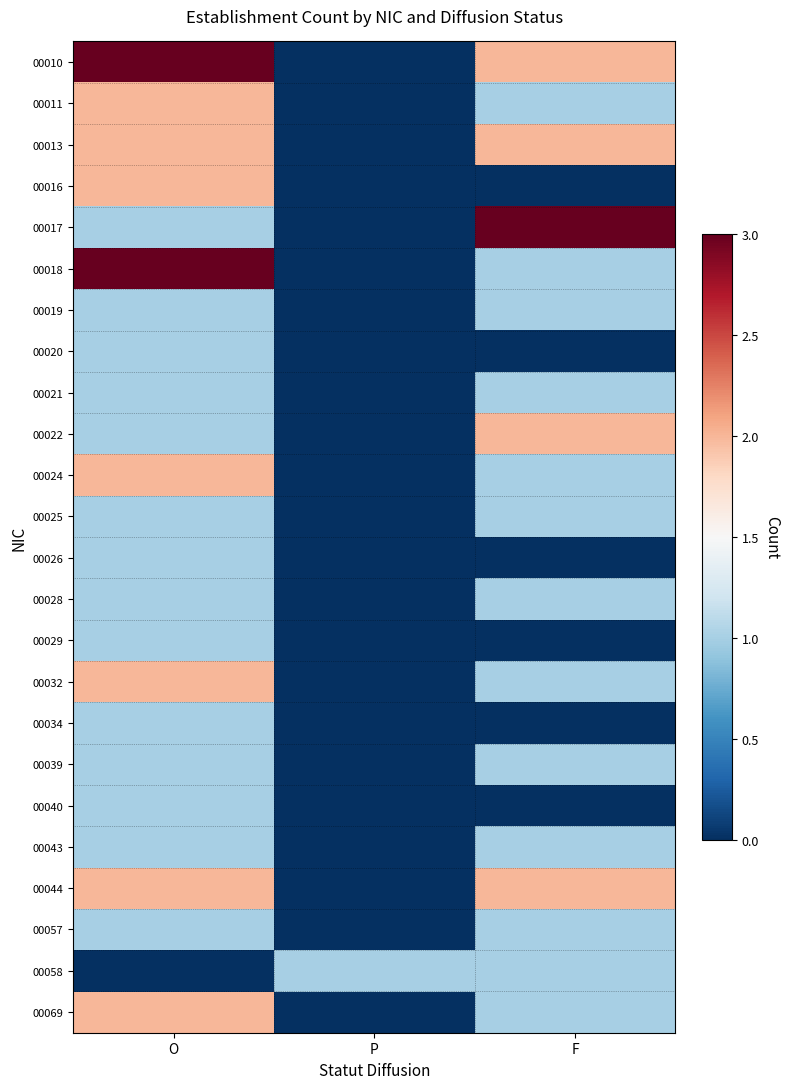

Reading right to left, extract all data points from this chart.

00010: F=2	P=0	O=3
00011: F=1	P=0	O=2
00013: F=2	P=0	O=2
00016: F=0	P=0	O=2
00017: F=3	P=0	O=1
00018: F=1	P=0	O=3
00019: F=1	P=0	O=1
00020: F=0	P=0	O=1
00021: F=1	P=0	O=1
00022: F=2	P=0	O=1
00024: F=1	P=0	O=2
00025: F=1	P=0	O=1
00026: F=0	P=0	O=1
00028: F=1	P=0	O=1
00029: F=0	P=0	O=1
00032: F=1	P=0	O=2
00034: F=0	P=0	O=1
00039: F=1	P=0	O=1
00040: F=0	P=0	O=1
00043: F=1	P=0	O=1
00044: F=2	P=0	O=2
00057: F=1	P=0	O=1
00058: F=1	P=1	O=0
00069: F=1	P=0	O=2